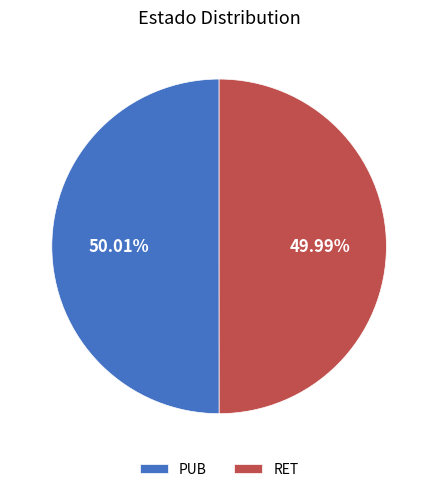

Is there any slice that represents more than half of the pie?

Yes